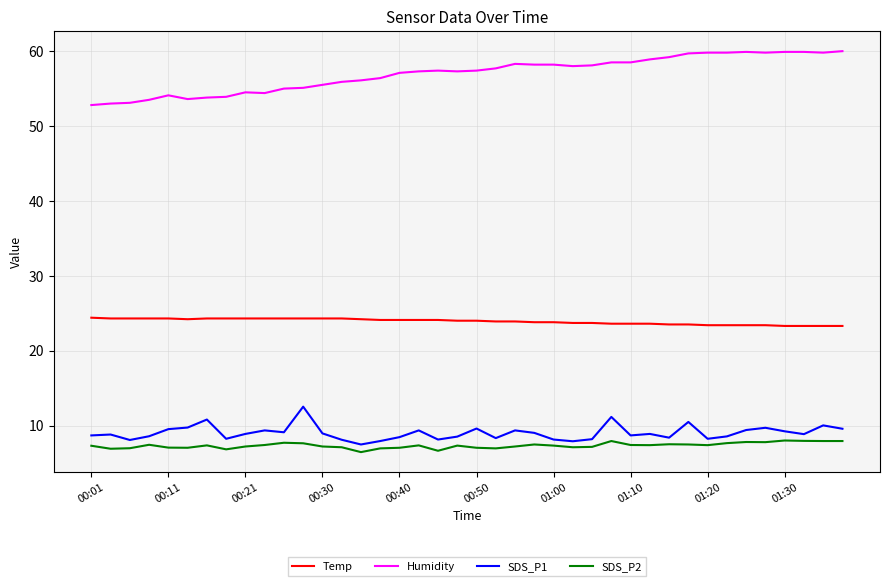

Which series has the largest total across all categories?

Humidity